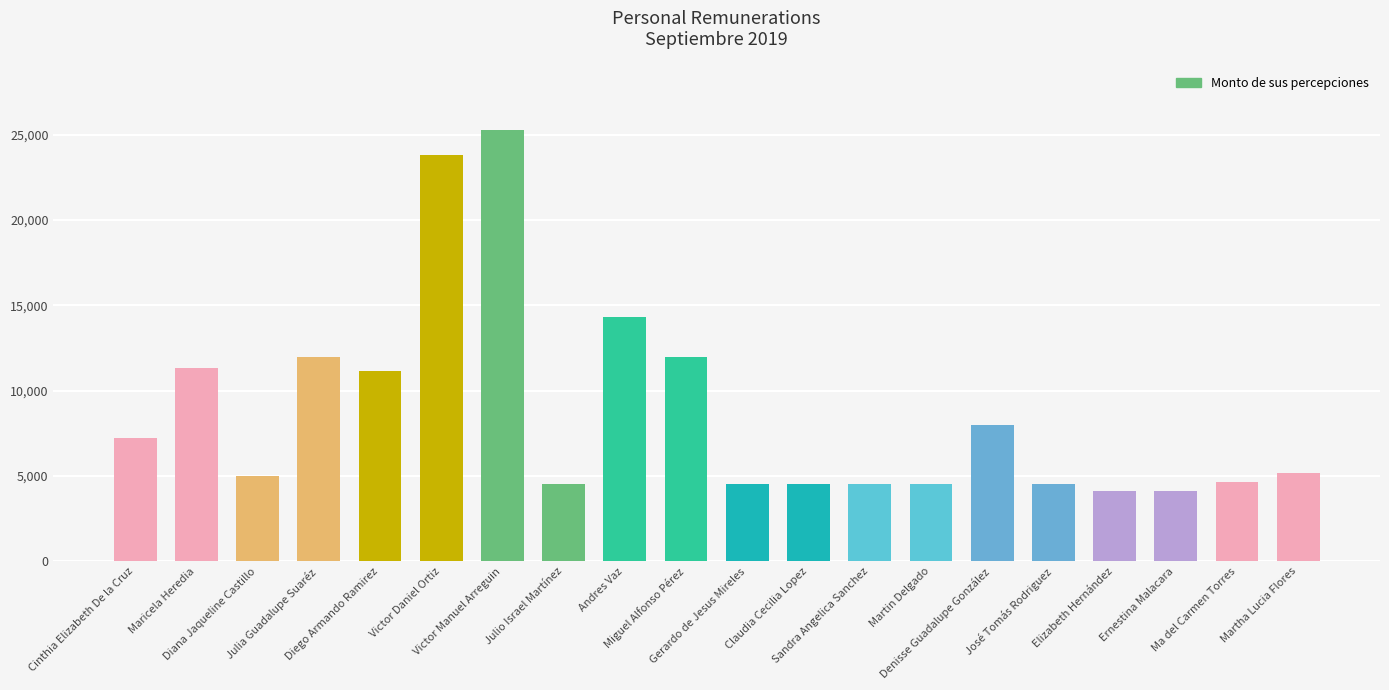

Which has a higher value, Martin Delgado or Diana Jaqueline Castillo?

Diana Jaqueline Castillo